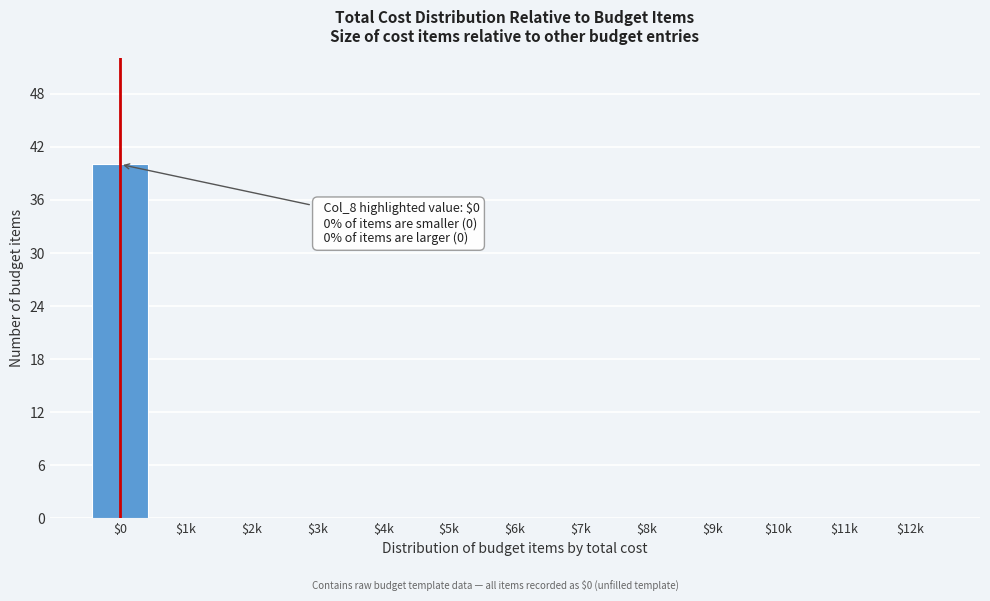

What is the sum of all values?

40